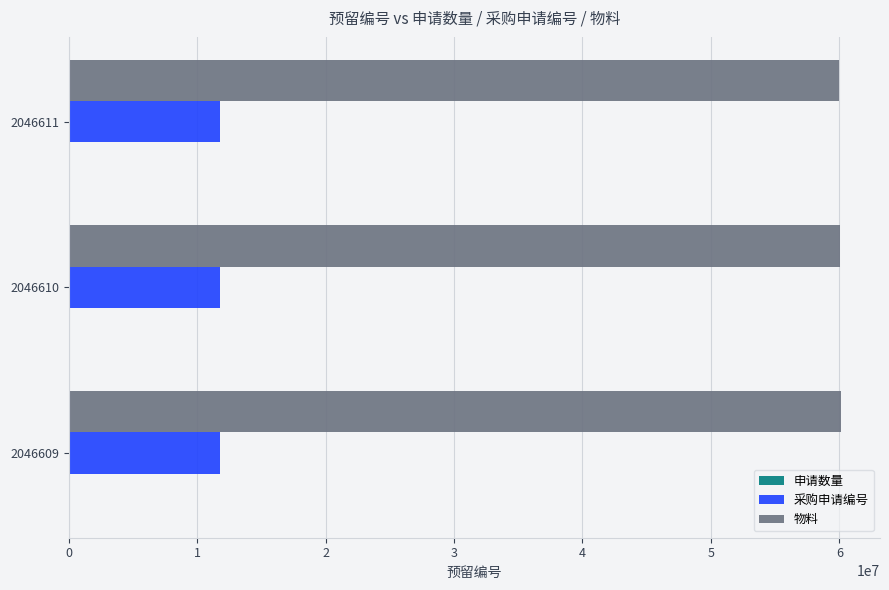

Is it true that 采购申请编号 equals 11753973 at 2046610?

True